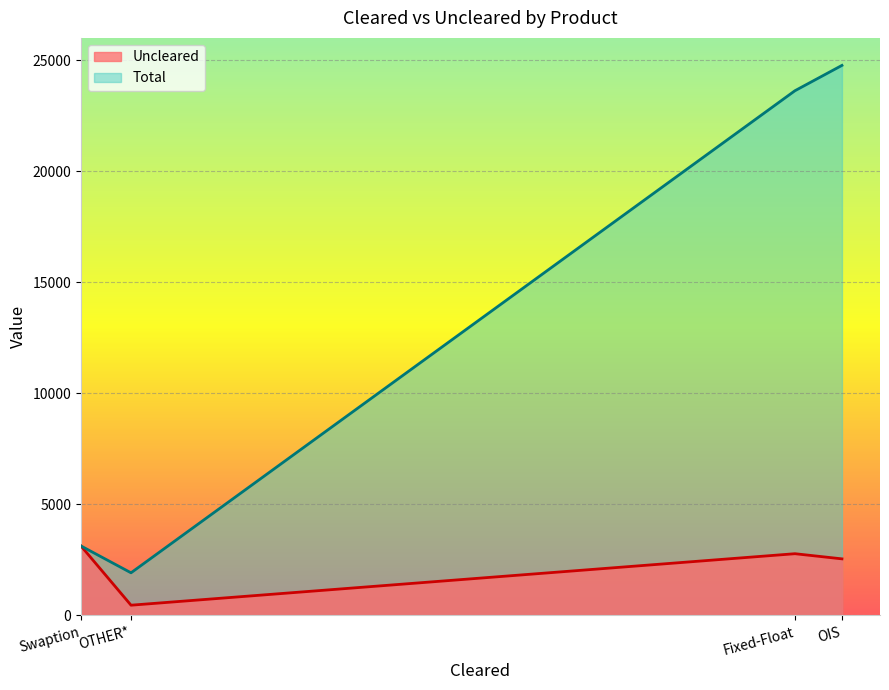

Which series has the largest range (max minus min)?

Total